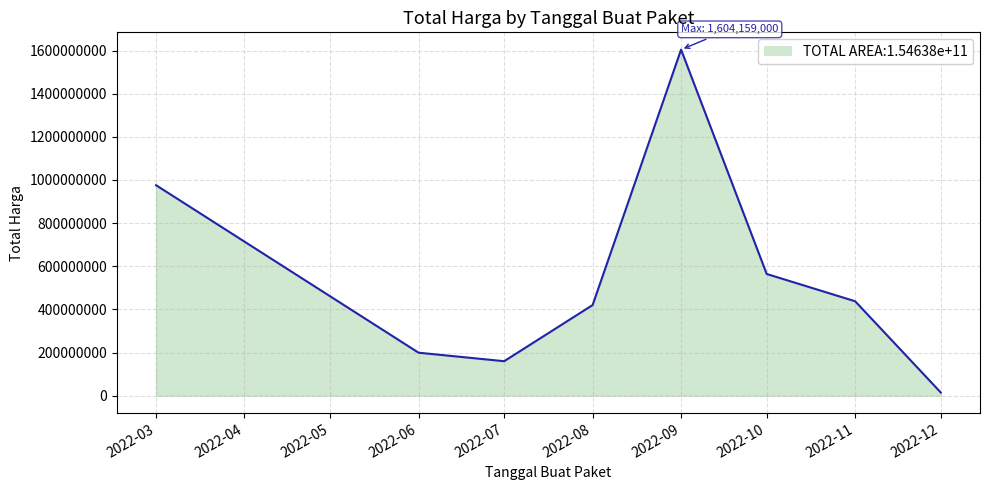

Which label corresponds to the largest value in the chart?

2022-09